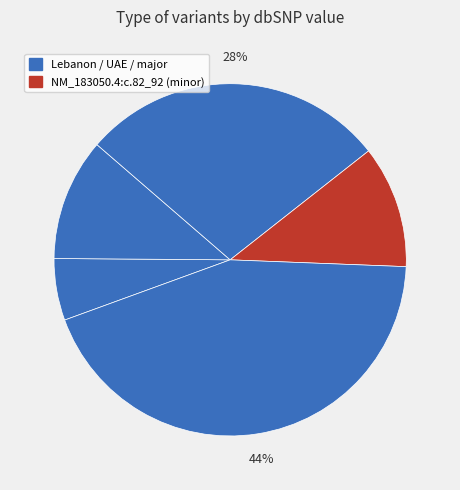

Count the number of slices in the pie.

5